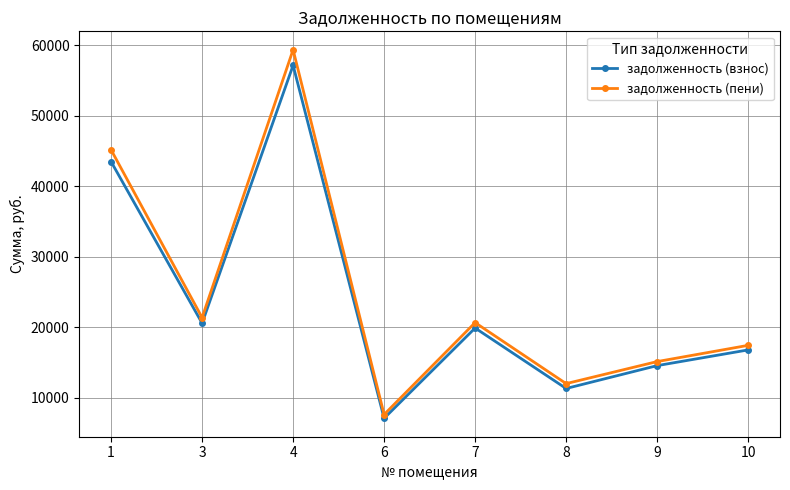

What is the value of the задолженность (пени) point at the 5th from the left?

20636.2